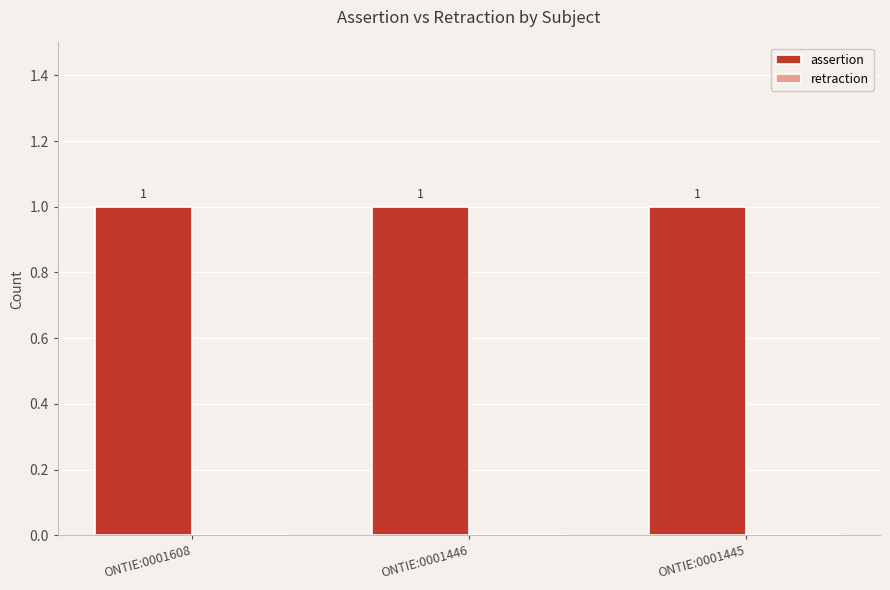

The assertion series shows 2 at ONTIE:0001608. True or false?

False